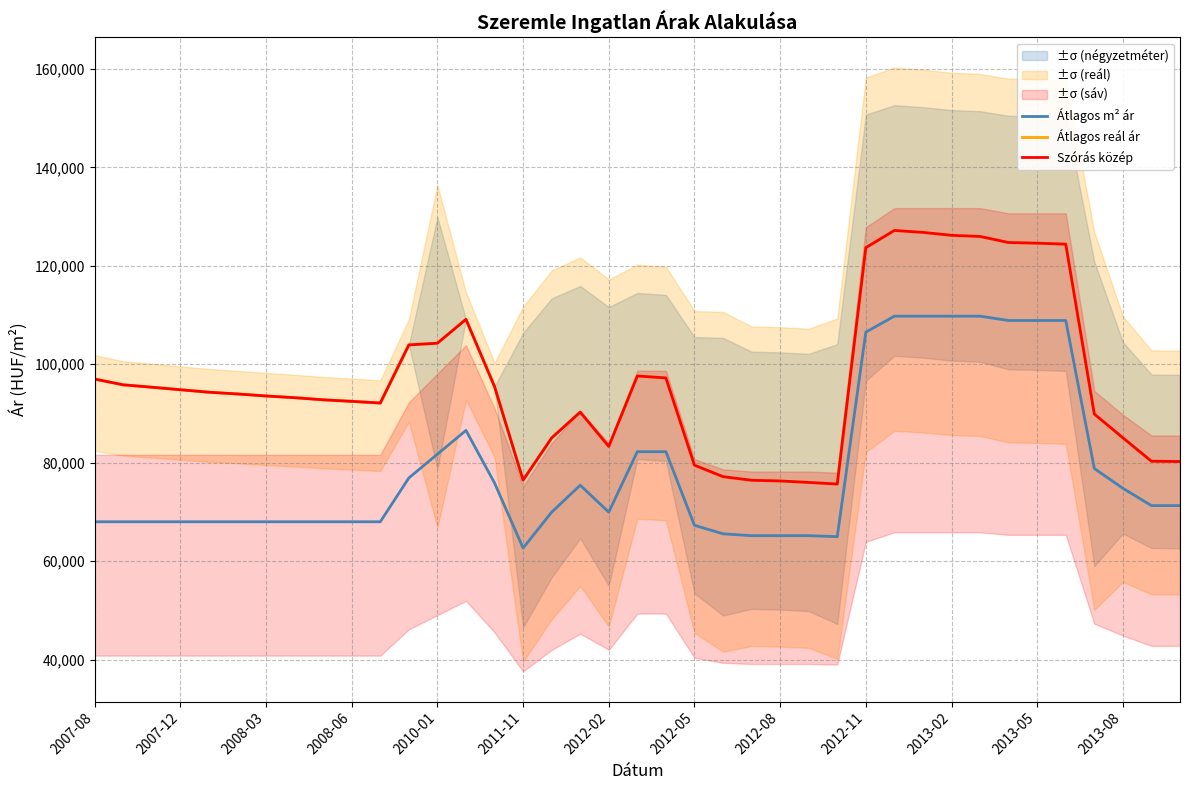

What is the difference between the highest and lowest values at 2011-11?

13807